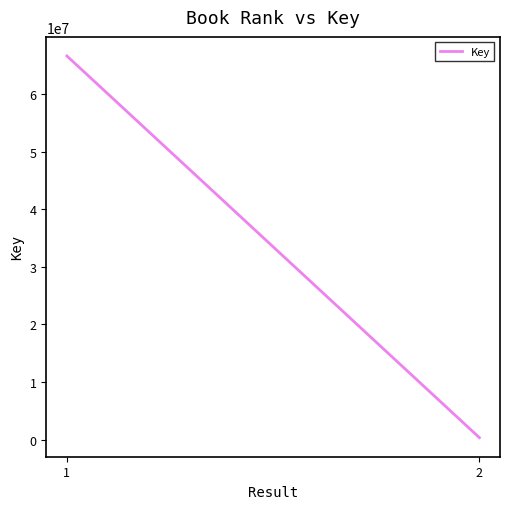

What is the approximate value at 1?

66593775